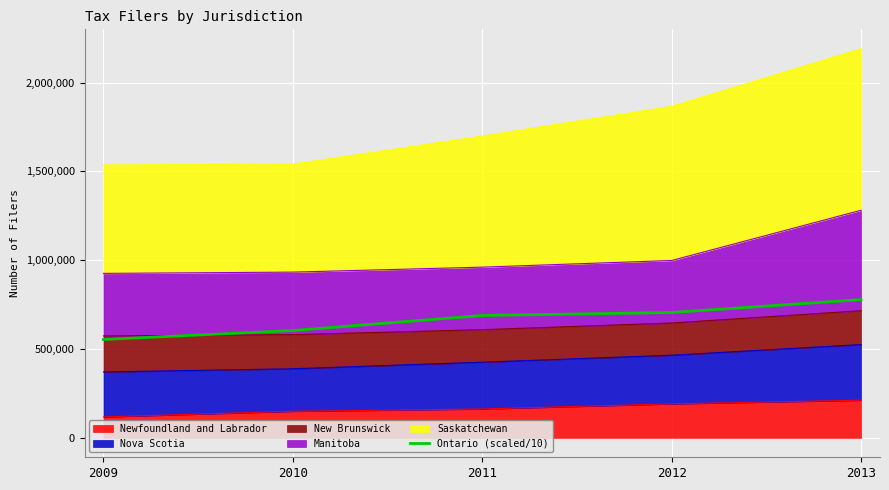

How many lines are shown in the chart?

1